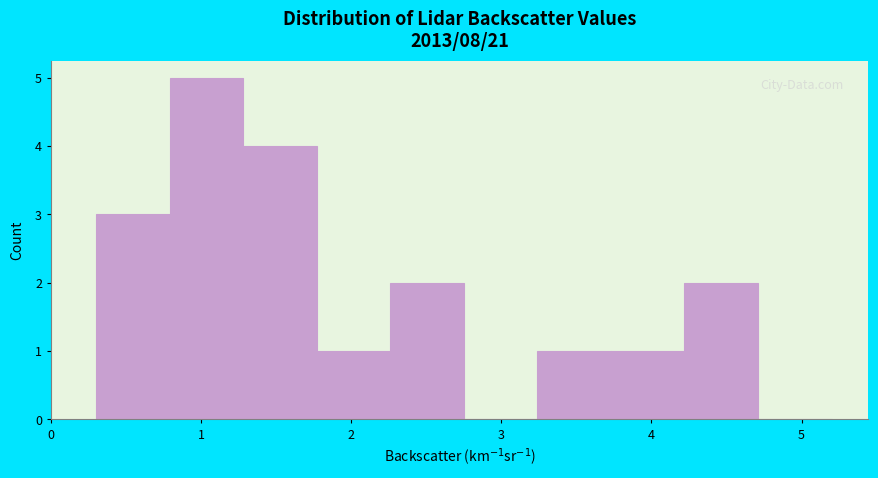

Reading left to right, list every bar in this chart as the range it spans on the x-axis followed by its height. Neither the bar edges nor the heights are printed on the chart, so give them approximately, as read against the axes.

0.30 to 0.79: 3
0.79 to 1.28: 5
1.28 to 1.77: 4
1.77 to 2.26: 1
2.26 to 2.75: 2
2.75 to 3.24: 0
3.24 to 3.73: 1
3.73 to 4.22: 1
4.22 to 4.71: 2
4.71 to 5.20: 0